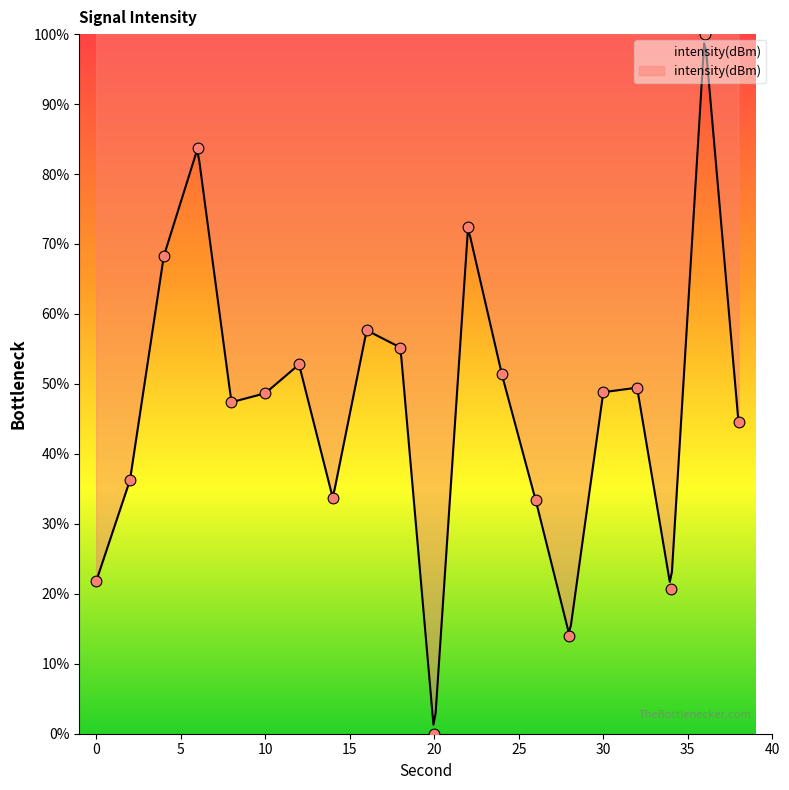

Between 30 and 20, which is larger?

30